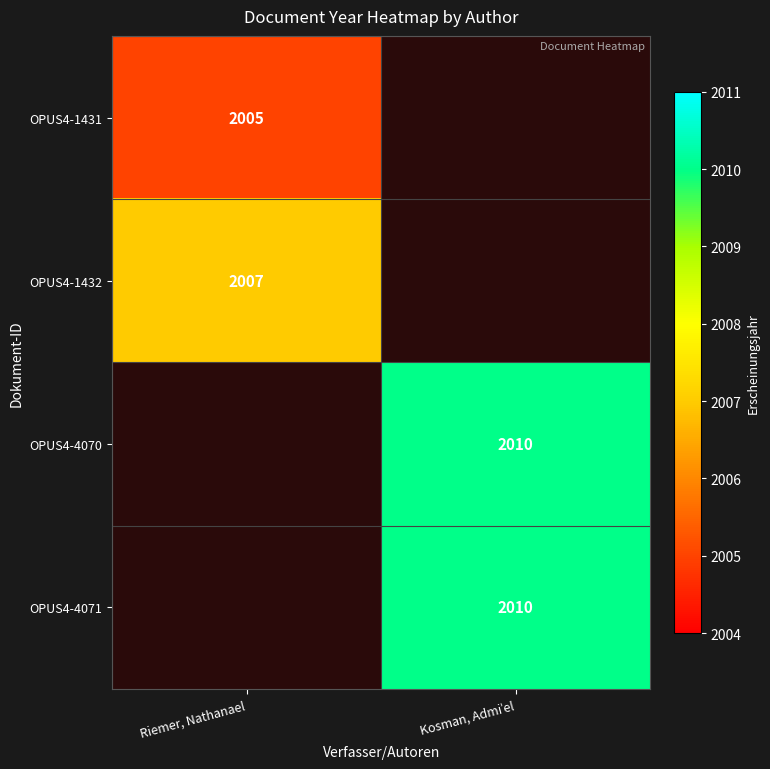

What is the smallest value displayed?

2005.0